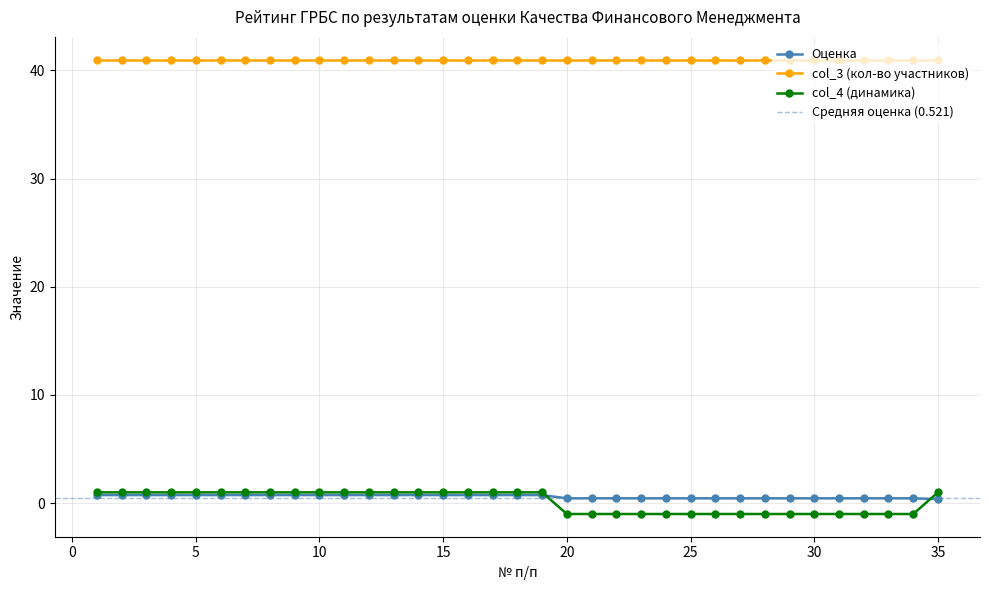

True or false: col_3 (кол-во участников) and col_4 (динамика) cross at least once.

False